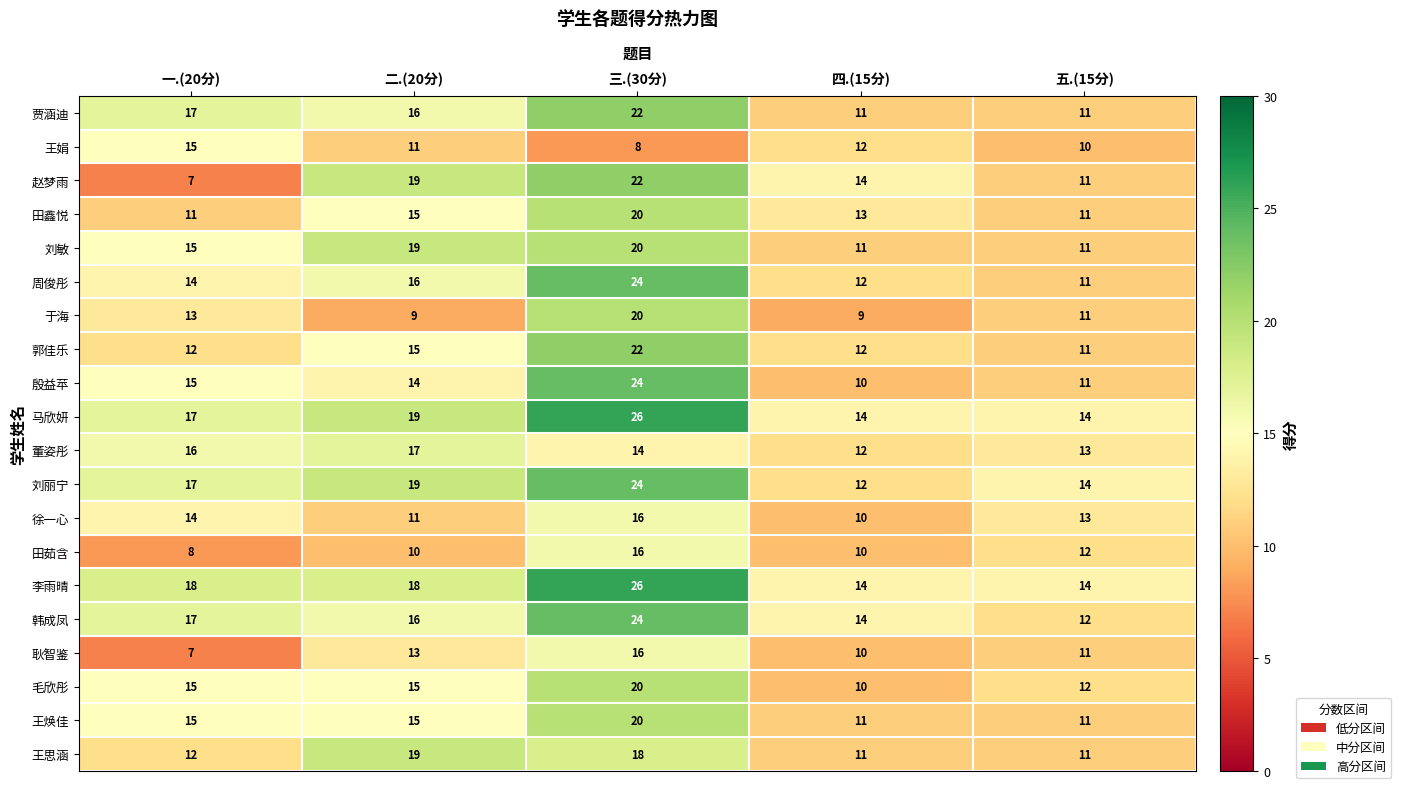

List the labels in order of 董姿彤 value, smallest first.

四.(15分), 五.(15分), 三.(30分), 一.(20分), 二.(20分)